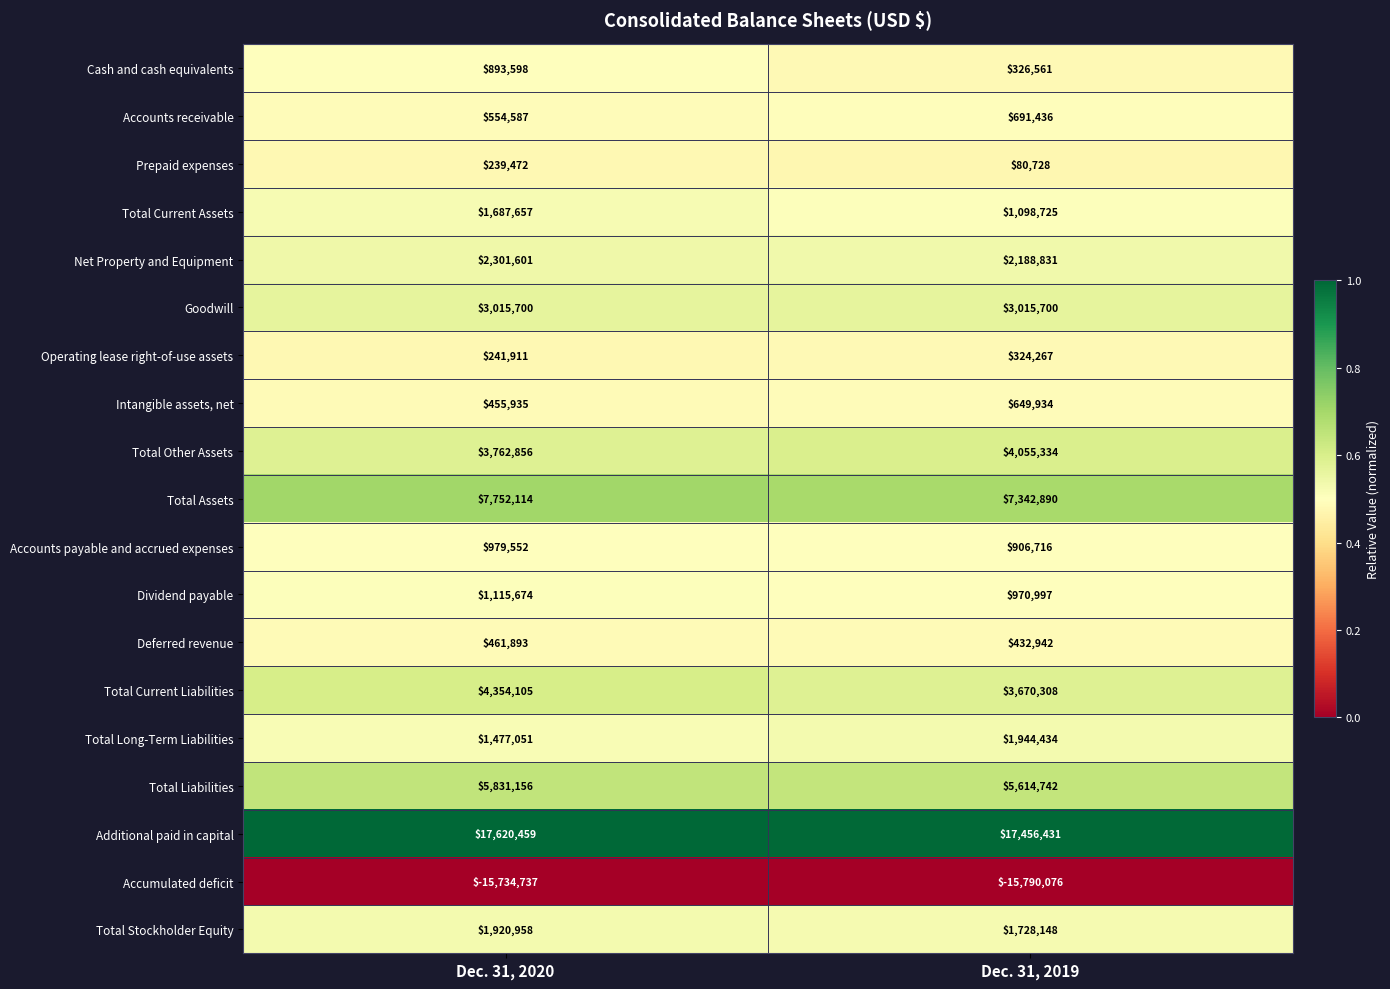

What is the average value of the Goodwill series?

3015700